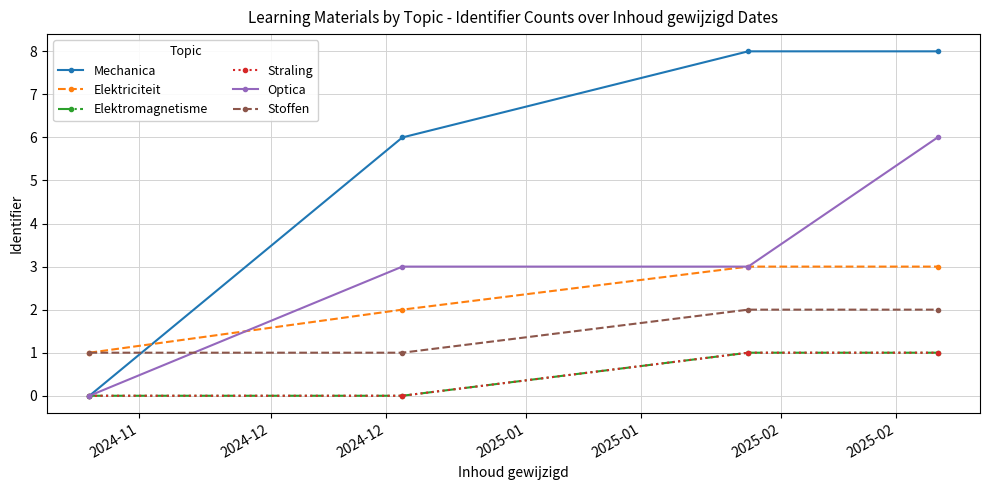

Does the chart have visible grid lines?

Yes